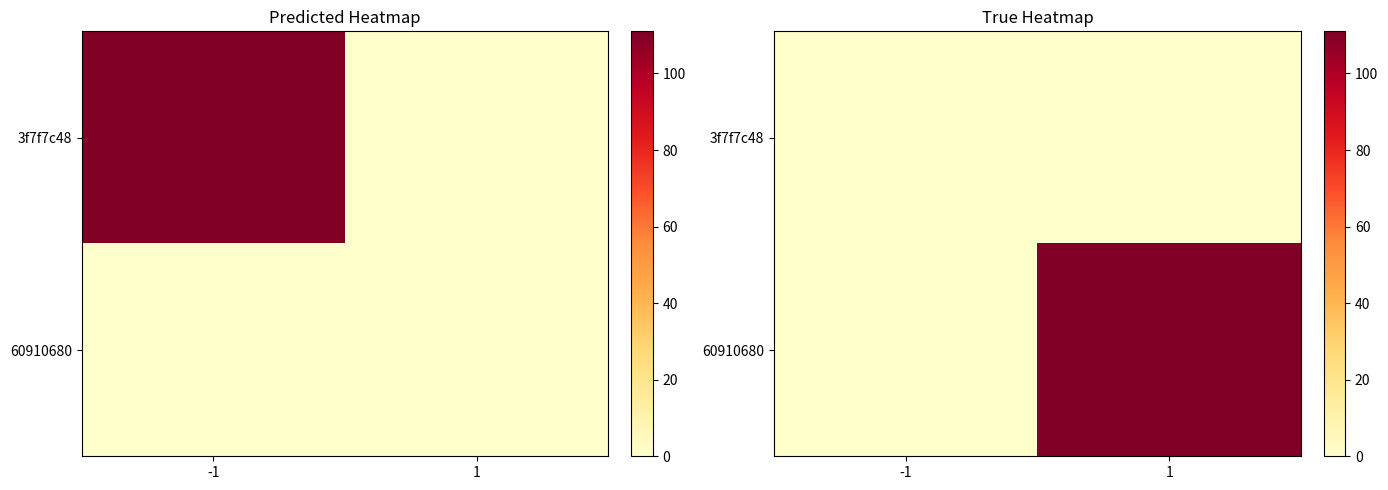

Which has a higher value, -1 or 1?

-1